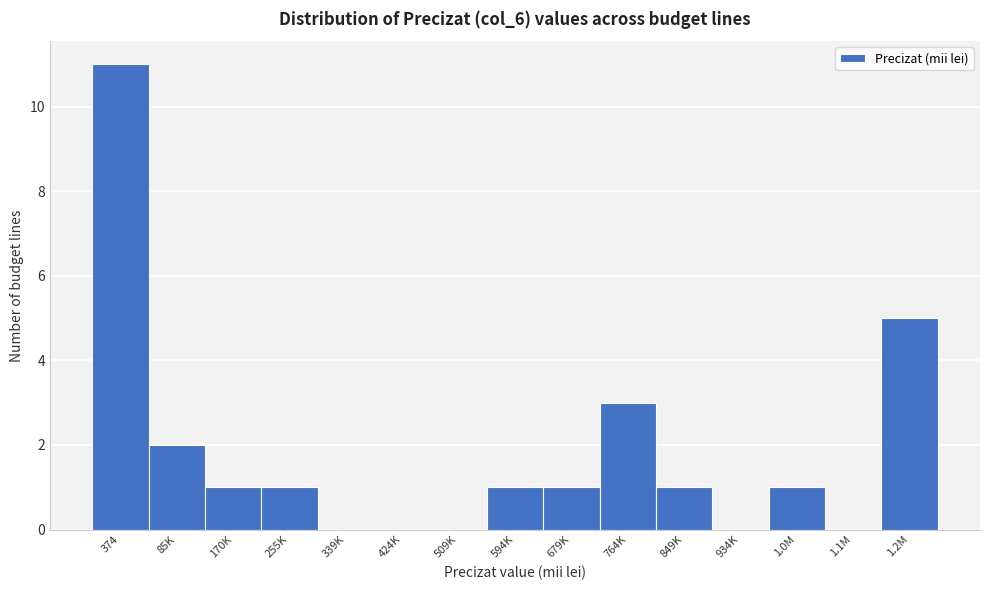

Reading right to left, what are all the values shown in this chart?

1.2M=5	1.1M=0	1.0M=1	934K=0	849K=1	764K=3	679K=1	594K=1	509K=0	424K=0	339K=0	255K=1	170K=1	85K=2	374=11